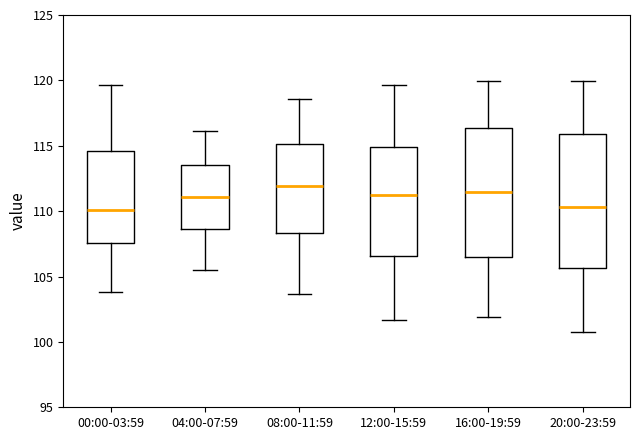

Where does the lower whisker of the box for 16:00-19:59 end on the y-axis? The values are not printed on the chart, so give them approximately, as read against the axis.

102.0